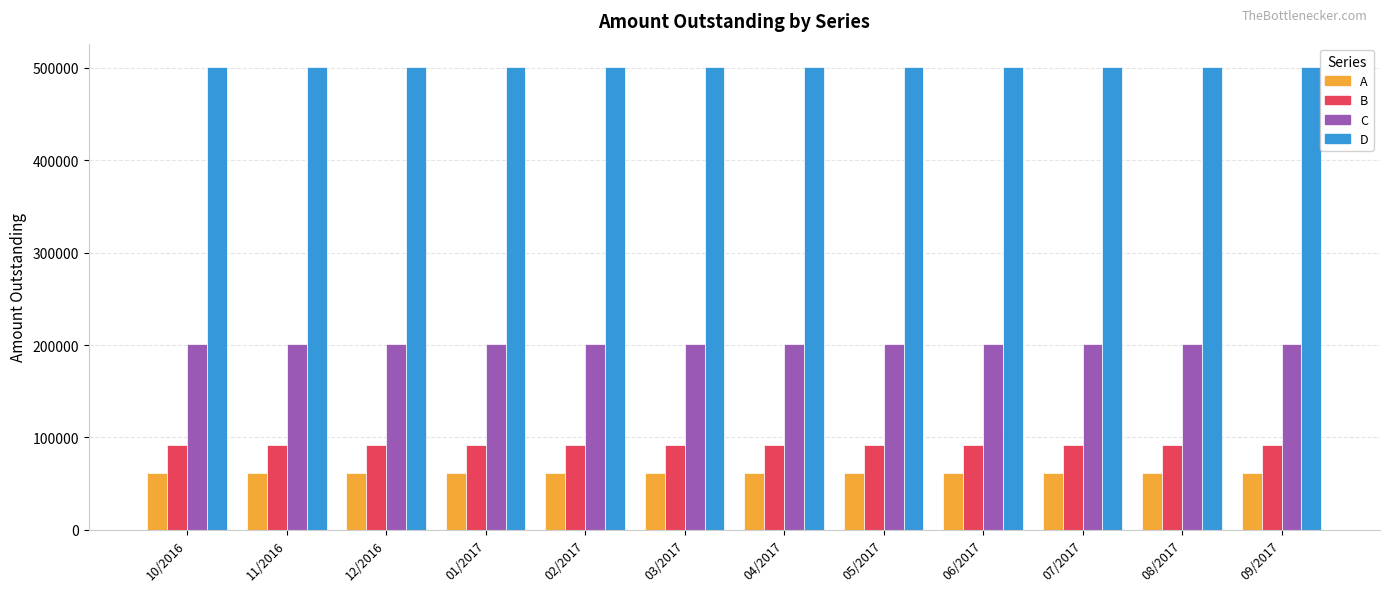

What is the difference between the second highest and second lowest values in the B series?

25